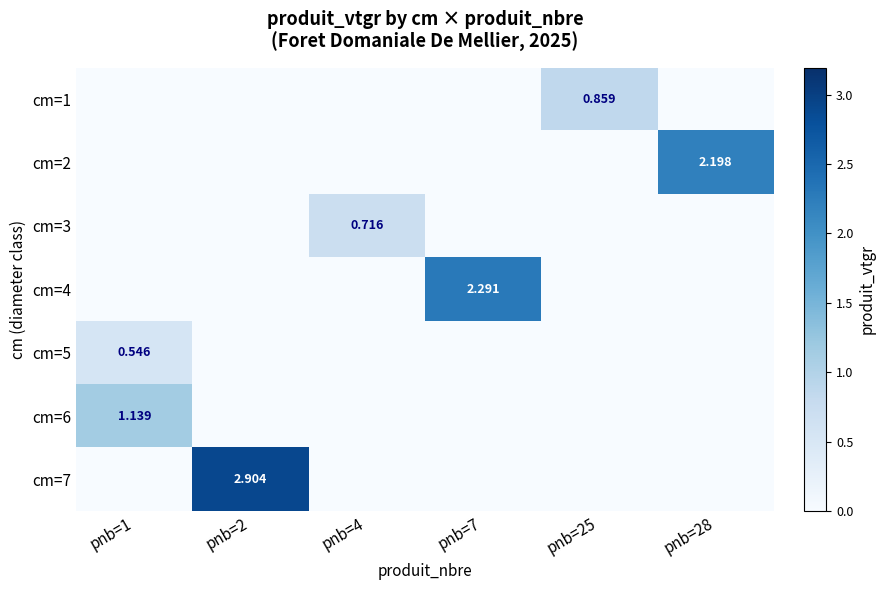

At how many categories does at least one series exceed 1?

4